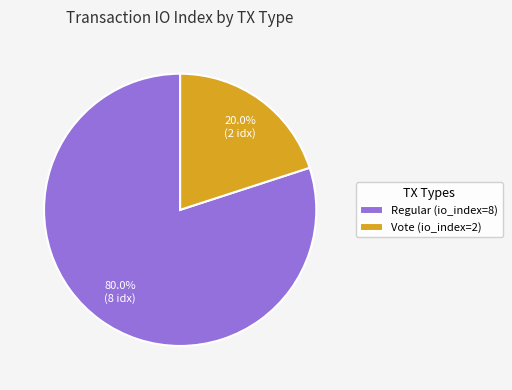

Is there any slice that represents more than half of the pie?

Yes